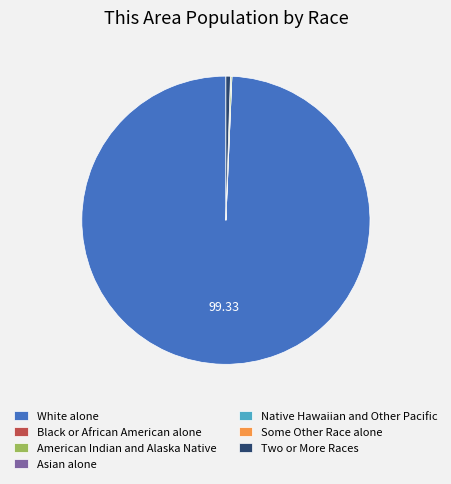

What is the ratio of the value at White alone to the value at Two or More Races?

198.7